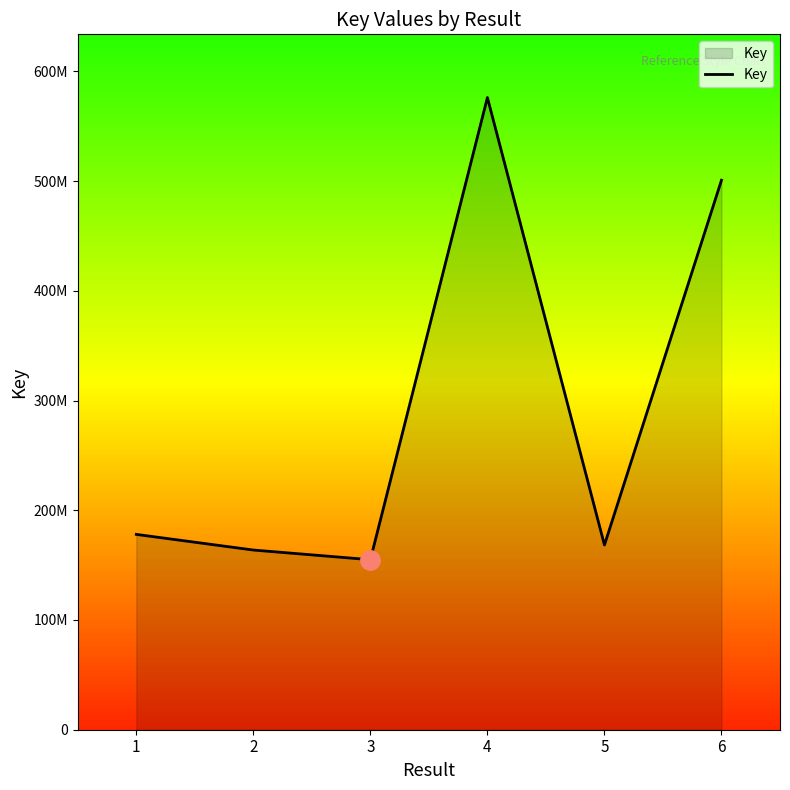

Does the chart have visible grid lines?

No